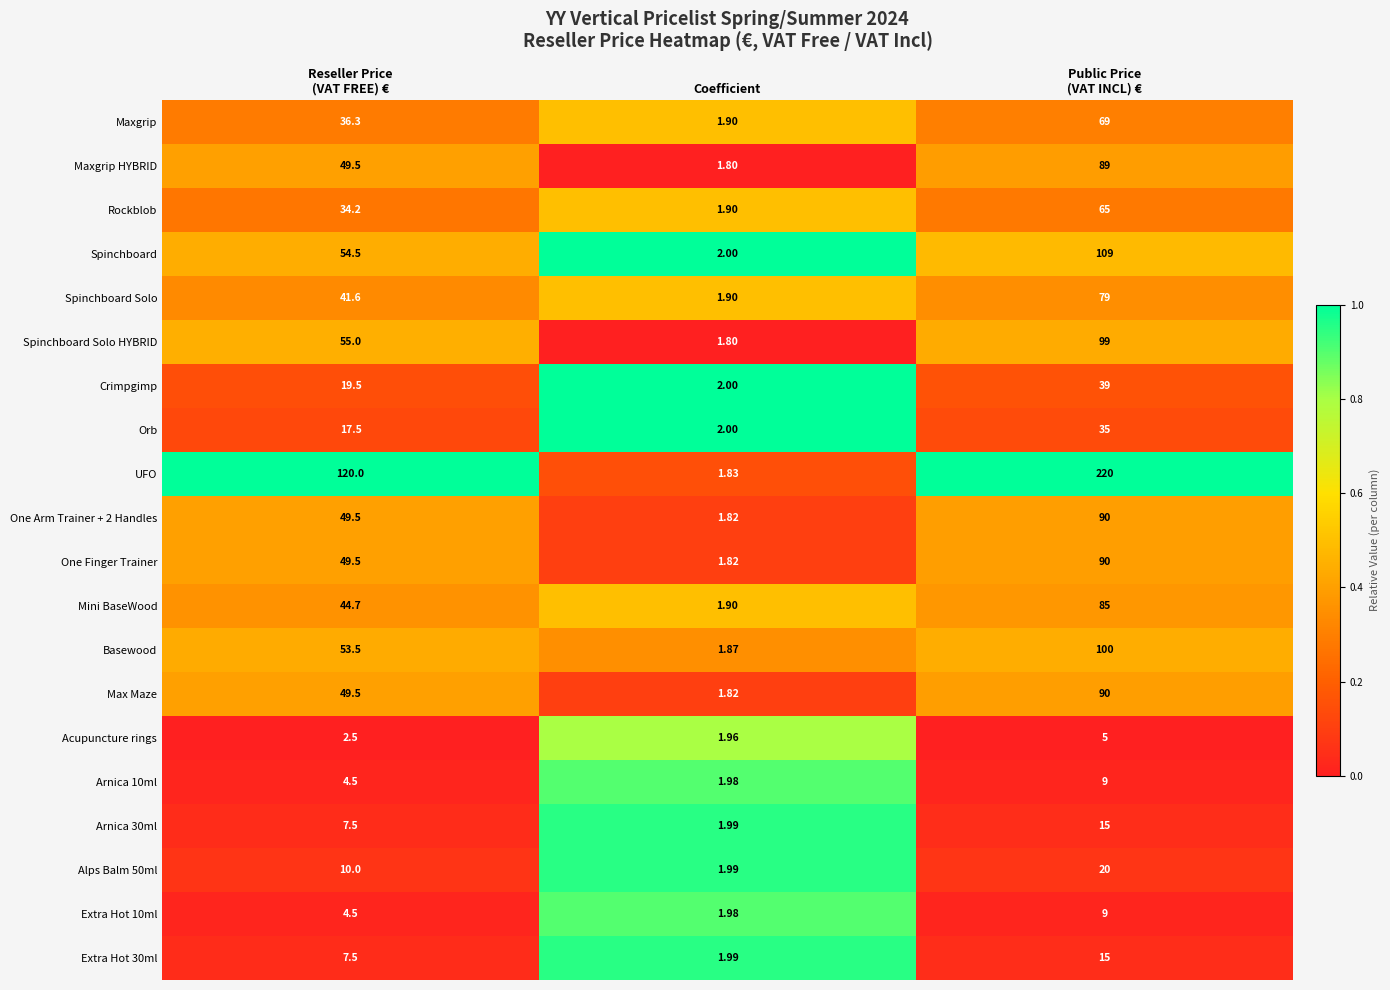

Is the value of Mini BaseWood at Coefficient greater than the value of Extra Hot 30ml at Coefficient?

No